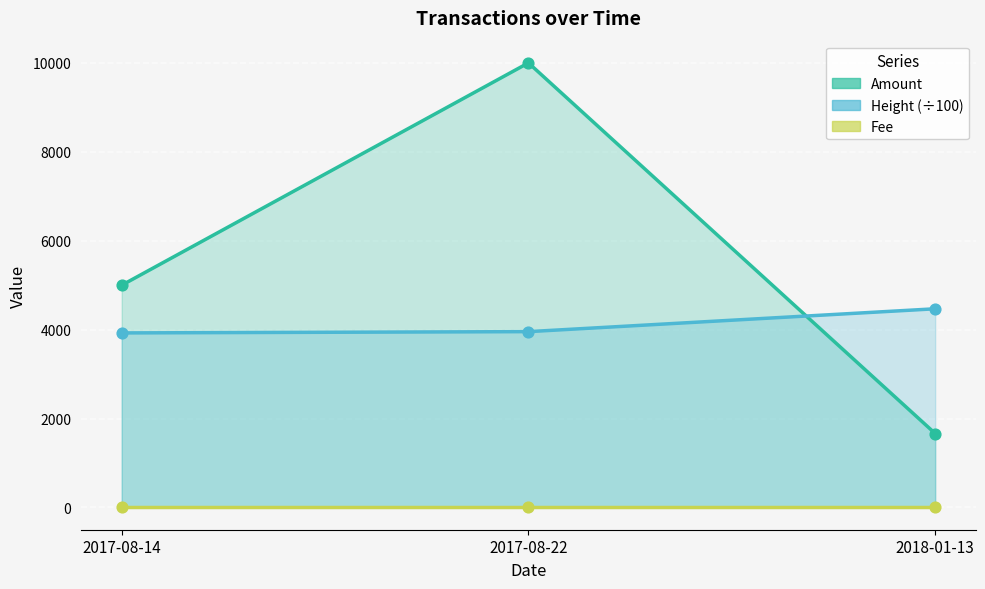

At which category is the sum across all series the highest?

2017-08-22